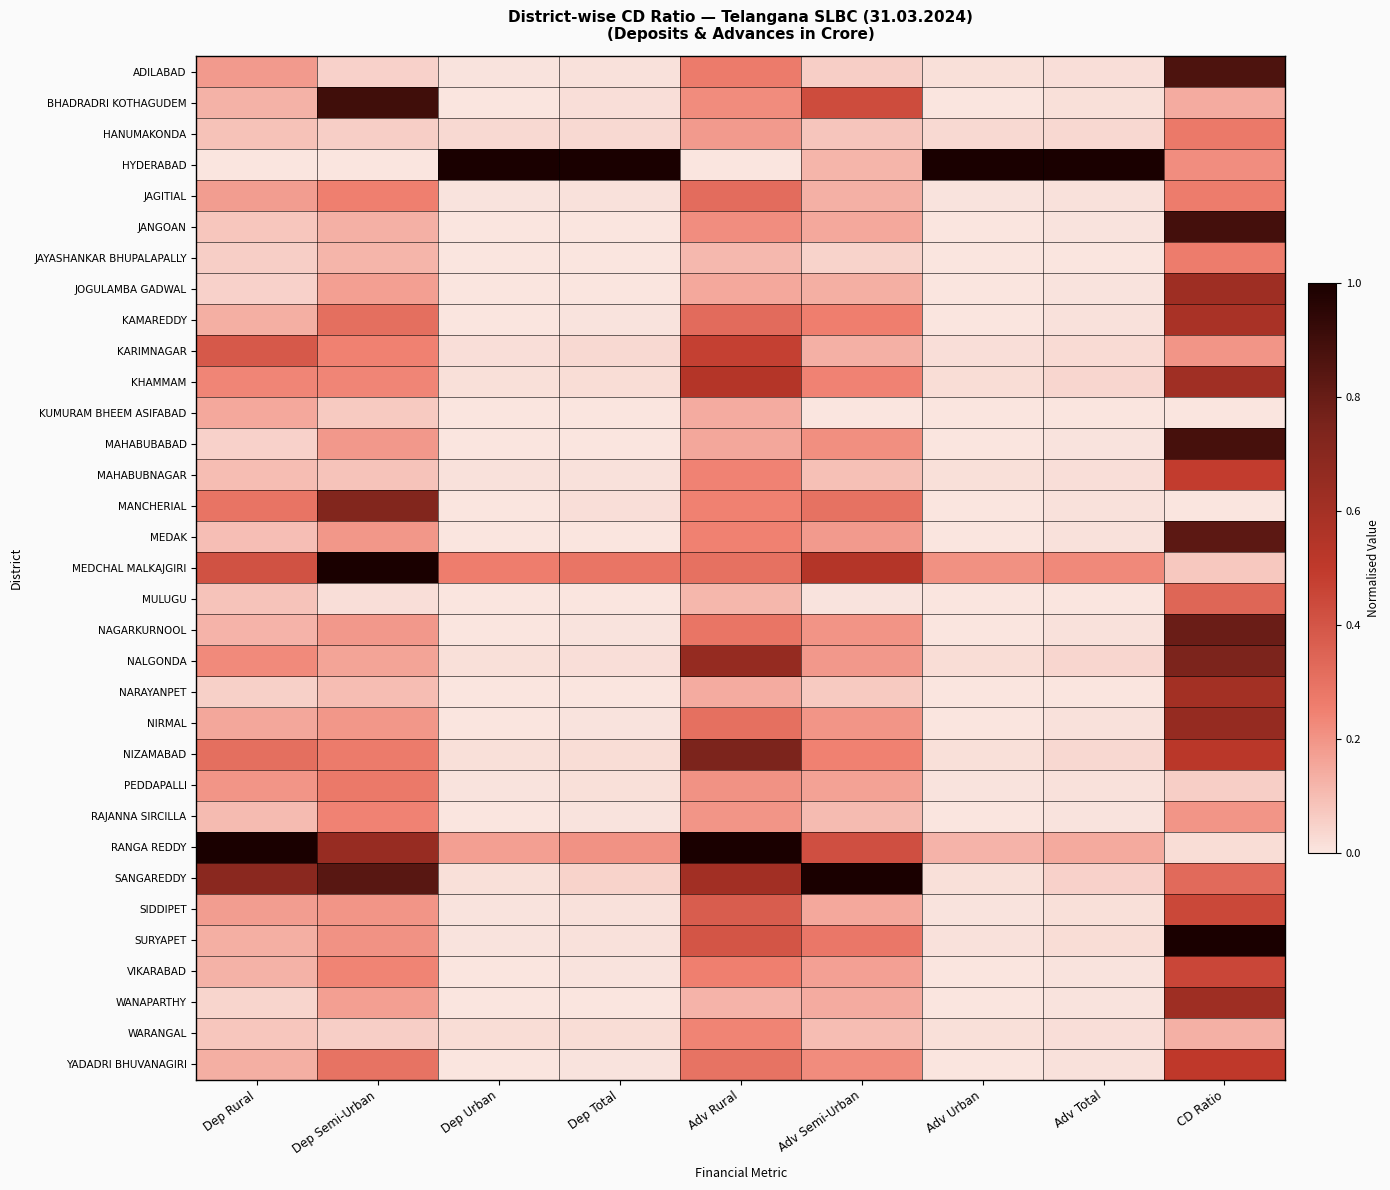

Reading left to right, list all the values displayed in this chart.

ADILABAD: Dep Rural=0.2	Dep Semi-Urban=0.0	Dep Urban=0.0	Dep Total=0.0	Adv Rural=0.3	Adv Semi-Urban=0.1	Adv Urban=0.0	Adv Total=0.0	CD Ratio=0.9
BHADRADRI KOTHAGUDEM: Dep Rural=0.1	Dep Semi-Urban=0.9	Dep Urban=0.0	Dep Total=0.0	Adv Rural=0.2	Adv Semi-Urban=0.4	Adv Urban=0.0	Adv Total=0.0	CD Ratio=0.1
HANUMAKONDA: Dep Rural=0.1	Dep Semi-Urban=0.1	Dep Urban=0.0	Dep Total=0.0	Adv Rural=0.2	Adv Semi-Urban=0.1	Adv Urban=0.0	Adv Total=0.0	CD Ratio=0.3
HYDERABAD: Dep Rural=0.0	Dep Semi-Urban=0.0	Dep Urban=1.0	Dep Total=1.0	Adv Rural=0.0	Adv Semi-Urban=0.1	Adv Urban=1.0	Adv Total=1.0	CD Ratio=0.2
JAGITIAL: Dep Rural=0.2	Dep Semi-Urban=0.3	Dep Urban=0.0	Dep Total=0.0	Adv Rural=0.3	Adv Semi-Urban=0.1	Adv Urban=0.0	Adv Total=0.0	CD Ratio=0.3
JANGOAN: Dep Rural=0.1	Dep Semi-Urban=0.1	Dep Urban=0.0	Dep Total=0.0	Adv Rural=0.2	Adv Semi-Urban=0.2	Adv Urban=0.0	Adv Total=0.0	CD Ratio=0.9
JAYASHANKAR BHUPALAPALLY: Dep Rural=0.1	Dep Semi-Urban=0.1	Dep Urban=0.0	Dep Total=0.0	Adv Rural=0.1	Adv Semi-Urban=0.0	Adv Urban=0.0	Adv Total=0.0	CD Ratio=0.3
JOGULAMBA GADWAL: Dep Rural=0.0	Dep Semi-Urban=0.2	Dep Urban=0.0	Dep Total=0.0	Adv Rural=0.2	Adv Semi-Urban=0.1	Adv Urban=0.0	Adv Total=0.0	CD Ratio=0.6
KAMAREDDY: Dep Rural=0.1	Dep Semi-Urban=0.3	Dep Urban=0.0	Dep Total=0.0	Adv Rural=0.3	Adv Semi-Urban=0.3	Adv Urban=0.0	Adv Total=0.0	CD Ratio=0.6
KARIMNAGAR: Dep Rural=0.4	Dep Semi-Urban=0.2	Dep Urban=0.0	Dep Total=0.0	Adv Rural=0.5	Adv Semi-Urban=0.1	Adv Urban=0.0	Adv Total=0.0	CD Ratio=0.2
KHAMMAM: Dep Rural=0.2	Dep Semi-Urban=0.2	Dep Urban=0.0	Dep Total=0.0	Adv Rural=0.5	Adv Semi-Urban=0.2	Adv Urban=0.0	Adv Total=0.0	CD Ratio=0.6
KUMURAM BHEEM ASIFABAD: Dep Rural=0.1	Dep Semi-Urban=0.1	Dep Urban=0.0	Dep Total=0.0	Adv Rural=0.1	Adv Semi-Urban=0.0	Adv Urban=0.0	Adv Total=0.0	CD Ratio=0.0
MAHABUBABAD: Dep Rural=0.0	Dep Semi-Urban=0.2	Dep Urban=0.0	Dep Total=0.0	Adv Rural=0.2	Adv Semi-Urban=0.2	Adv Urban=0.0	Adv Total=0.0	CD Ratio=0.9
MAHABUBNAGAR: Dep Rural=0.1	Dep Semi-Urban=0.1	Dep Urban=0.0	Dep Total=0.0	Adv Rural=0.2	Adv Semi-Urban=0.1	Adv Urban=0.0	Adv Total=0.0	CD Ratio=0.5
MANCHERIAL: Dep Rural=0.3	Dep Semi-Urban=0.7	Dep Urban=0.0	Dep Total=0.0	Adv Rural=0.2	Adv Semi-Urban=0.3	Adv Urban=0.0	Adv Total=0.0	CD Ratio=0.0
MEDAK: Dep Rural=0.1	Dep Semi-Urban=0.2	Dep Urban=0.0	Dep Total=0.0	Adv Rural=0.2	Adv Semi-Urban=0.2	Adv Urban=0.0	Adv Total=0.0	CD Ratio=0.8
MEDCHAL MALKAJGIRI: Dep Rural=0.4	Dep Semi-Urban=1.0	Dep Urban=0.3	Dep Total=0.3	Adv Rural=0.3	Adv Semi-Urban=0.5	Adv Urban=0.2	Adv Total=0.2	CD Ratio=0.1
MULUGU: Dep Rural=0.1	Dep Semi-Urban=0.0	Dep Urban=0.0	Dep Total=0.0	Adv Rural=0.1	Adv Semi-Urban=0.0	Adv Urban=0.0	Adv Total=0.0	CD Ratio=0.3
NAGARKURNOOL: Dep Rural=0.1	Dep Semi-Urban=0.2	Dep Urban=0.0	Dep Total=0.0	Adv Rural=0.3	Adv Semi-Urban=0.2	Adv Urban=0.0	Adv Total=0.0	CD Ratio=0.8
NALGONDA: Dep Rural=0.2	Dep Semi-Urban=0.2	Dep Urban=0.0	Dep Total=0.0	Adv Rural=0.7	Adv Semi-Urban=0.2	Adv Urban=0.0	Adv Total=0.0	CD Ratio=0.7
NARAYANPET: Dep Rural=0.1	Dep Semi-Urban=0.1	Dep Urban=0.0	Dep Total=0.0	Adv Rural=0.1	Adv Semi-Urban=0.1	Adv Urban=0.0	Adv Total=0.0	CD Ratio=0.6
NIRMAL: Dep Rural=0.2	Dep Semi-Urban=0.2	Dep Urban=0.0	Dep Total=0.0	Adv Rural=0.3	Adv Semi-Urban=0.2	Adv Urban=0.0	Adv Total=0.0	CD Ratio=0.7
NIZAMABAD: Dep Rural=0.3	Dep Semi-Urban=0.3	Dep Urban=0.0	Dep Total=0.0	Adv Rural=0.7	Adv Semi-Urban=0.2	Adv Urban=0.0	Adv Total=0.0	CD Ratio=0.5
PEDDAPALLI: Dep Rural=0.2	Dep Semi-Urban=0.3	Dep Urban=0.0	Dep Total=0.0	Adv Rural=0.2	Adv Semi-Urban=0.2	Adv Urban=0.0	Adv Total=0.0	CD Ratio=0.1
RAJANNA SIRCILLA: Dep Rural=0.1	Dep Semi-Urban=0.2	Dep Urban=0.0	Dep Total=0.0	Adv Rural=0.2	Adv Semi-Urban=0.1	Adv Urban=0.0	Adv Total=0.0	CD Ratio=0.2
RANGA REDDY: Dep Rural=1.0	Dep Semi-Urban=0.6	Dep Urban=0.2	Dep Total=0.2	Adv Rural=1.0	Adv Semi-Urban=0.4	Adv Urban=0.1	Adv Total=0.1	CD Ratio=0.0
SANGAREDDY: Dep Rural=0.7	Dep Semi-Urban=0.8	Dep Urban=0.0	Dep Total=0.0	Adv Rural=0.6	Adv Semi-Urban=1.0	Adv Urban=0.0	Adv Total=0.0	CD Ratio=0.3
SIDDIPET: Dep Rural=0.2	Dep Semi-Urban=0.2	Dep Urban=0.0	Dep Total=0.0	Adv Rural=0.4	Adv Semi-Urban=0.2	Adv Urban=0.0	Adv Total=0.0	CD Ratio=0.4
SURYAPET: Dep Rural=0.1	Dep Semi-Urban=0.2	Dep Urban=0.0	Dep Total=0.0	Adv Rural=0.4	Adv Semi-Urban=0.3	Adv Urban=0.0	Adv Total=0.0	CD Ratio=1.0
VIKARABAD: Dep Rural=0.1	Dep Semi-Urban=0.2	Dep Urban=0.0	Dep Total=0.0	Adv Rural=0.3	Adv Semi-Urban=0.2	Adv Urban=0.0	Adv Total=0.0	CD Ratio=0.5
WANAPARTHY: Dep Rural=0.0	Dep Semi-Urban=0.2	Dep Urban=0.0	Dep Total=0.0	Adv Rural=0.1	Adv Semi-Urban=0.1	Adv Urban=0.0	Adv Total=0.0	CD Ratio=0.6
WARANGAL: Dep Rural=0.1	Dep Semi-Urban=0.1	Dep Urban=0.0	Dep Total=0.0	Adv Rural=0.2	Adv Semi-Urban=0.1	Adv Urban=0.0	Adv Total=0.0	CD Ratio=0.1
YADADRI BHUVANAGIRI: Dep Rural=0.1	Dep Semi-Urban=0.3	Dep Urban=0.0	Dep Total=0.0	Adv Rural=0.3	Adv Semi-Urban=0.2	Adv Urban=0.0	Adv Total=0.0	CD Ratio=0.5